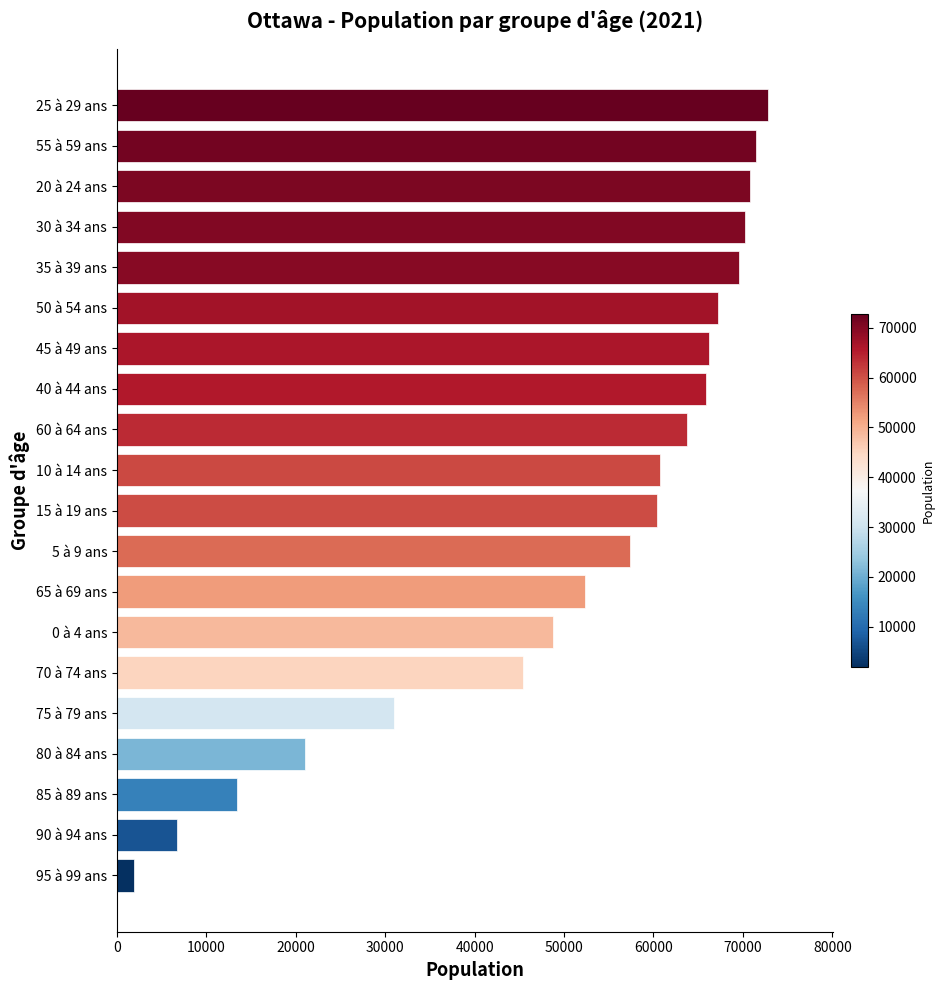

How many categories are shown in the chart?

20